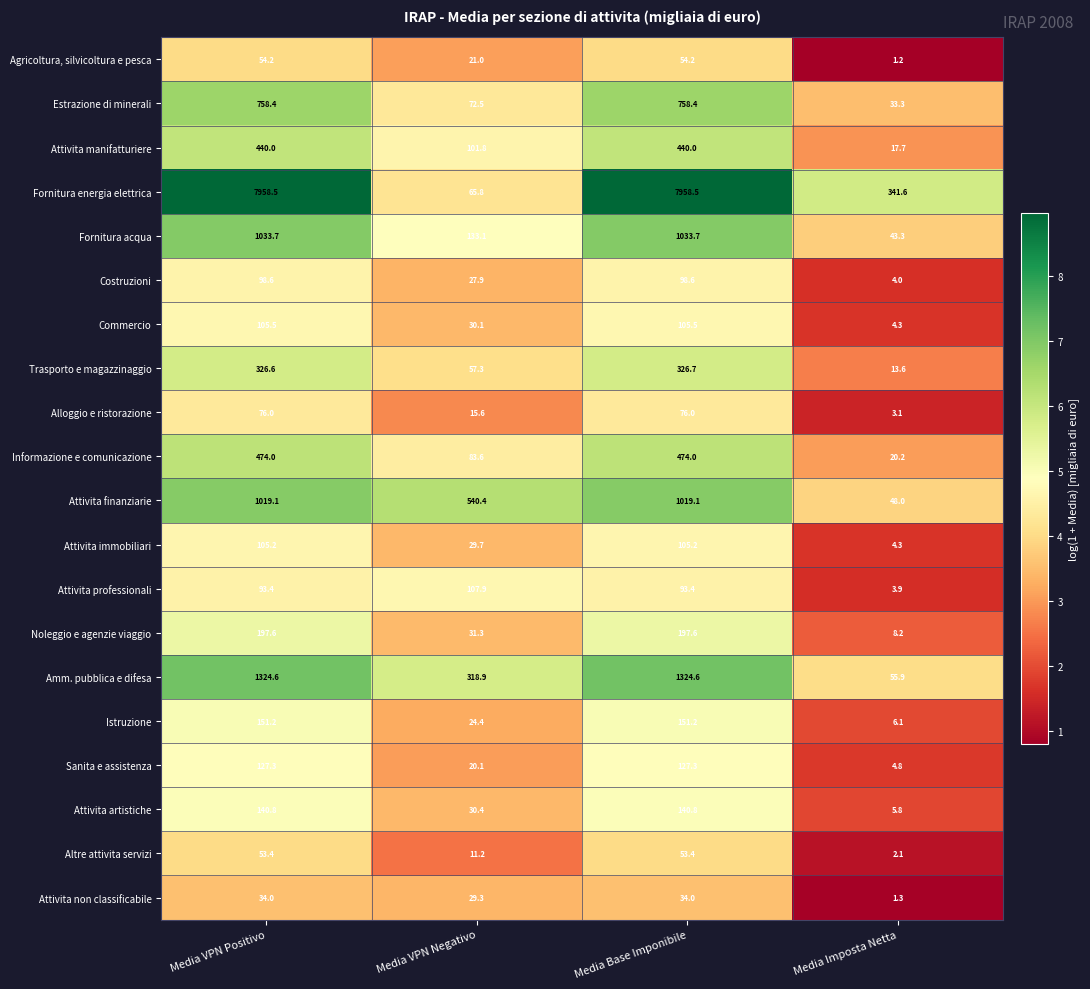

What is the greatest value displayed?

7958.5